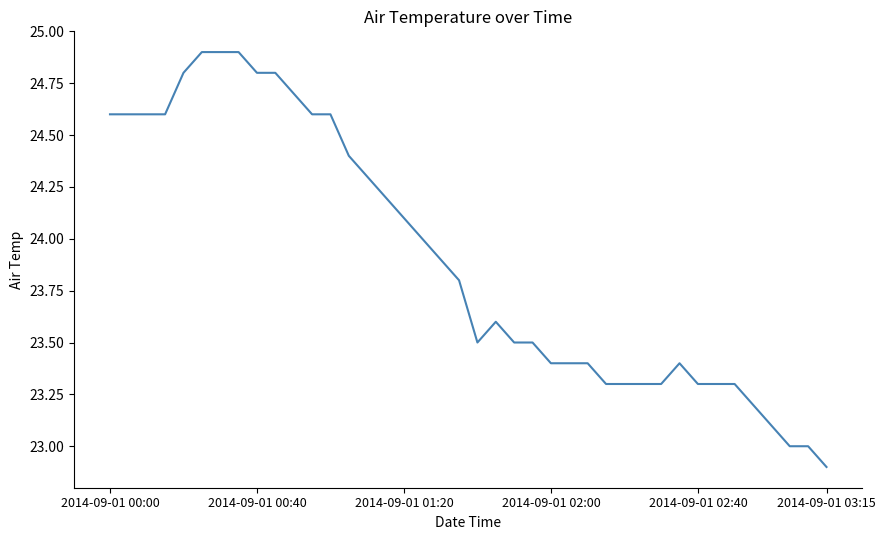

What is the greatest value displayed?

24.9